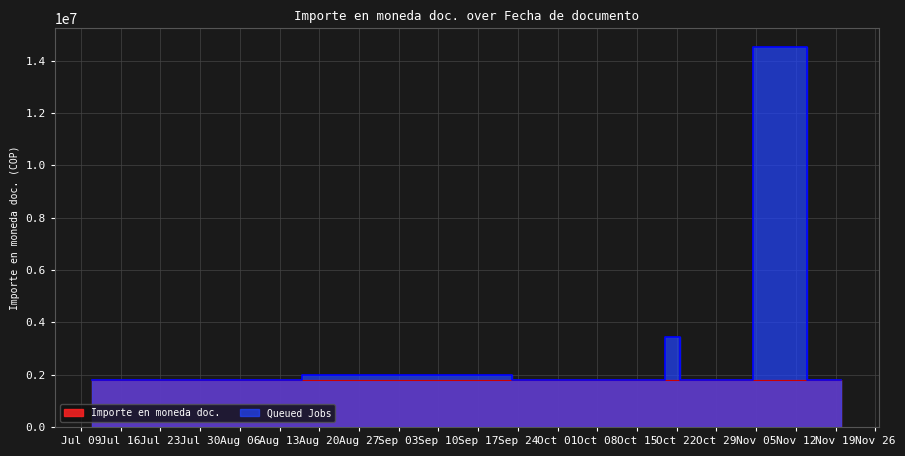

Approximately how many times larger is the value at 2019-07-11 compared to 2019-10-15?

1.0